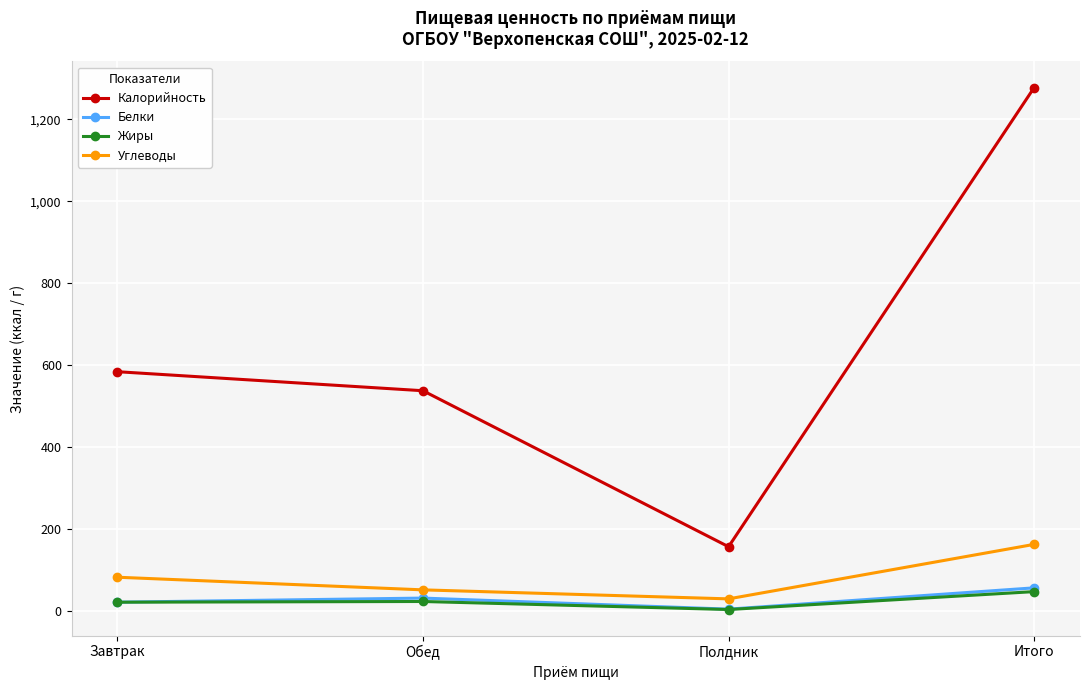

At which category does the chart reach its minimum across all series?

Полдник